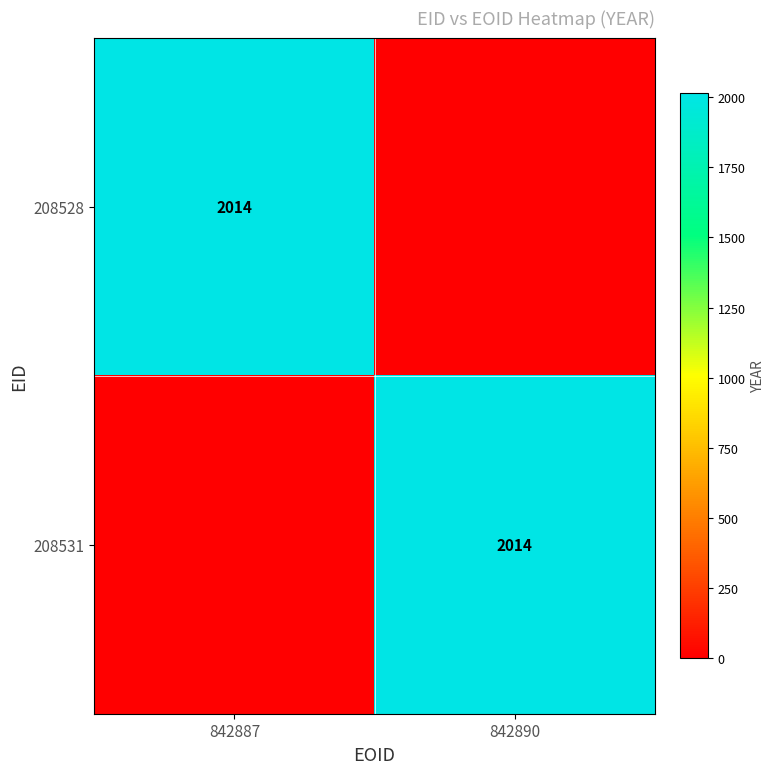

The value of 208528 at 842887 is 836. True or false?

False